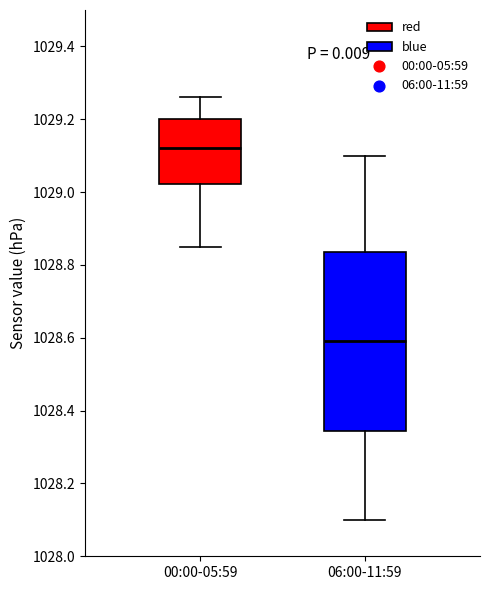

Which box is the tallest, from its lower edge to its upper edge?

06:00-11:59